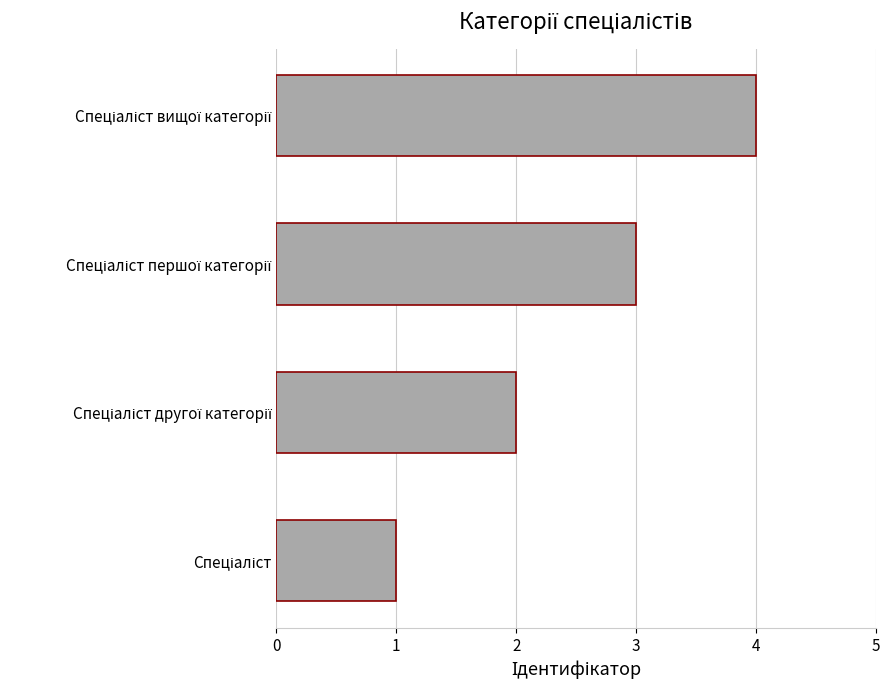

What is the greatest value displayed?

4